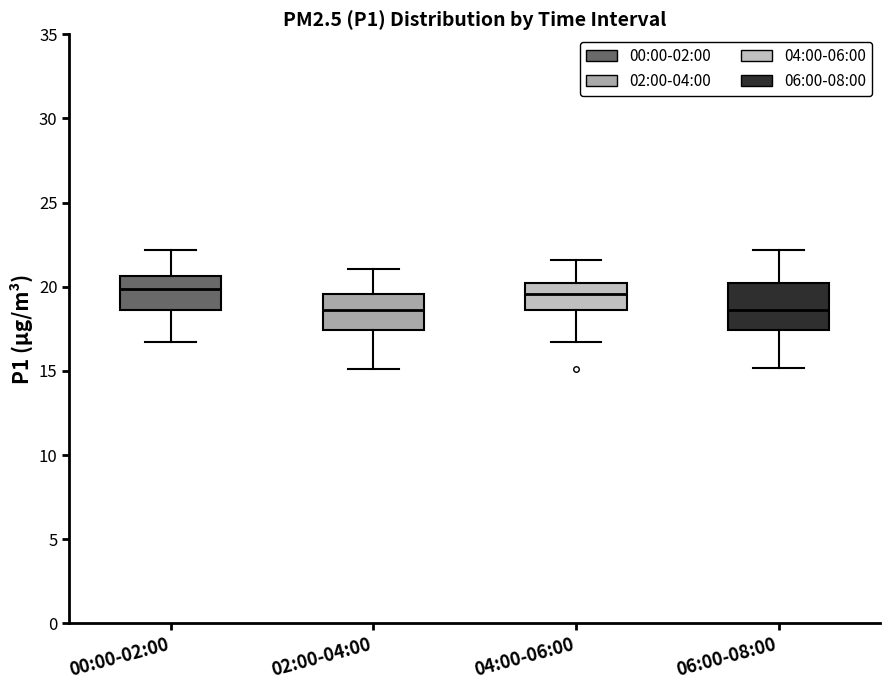

Where does the upper whisker of the box for 00:00-02:00 end on the y-axis? The values are not printed on the chart, so give them approximately, as read against the axis.

22.0